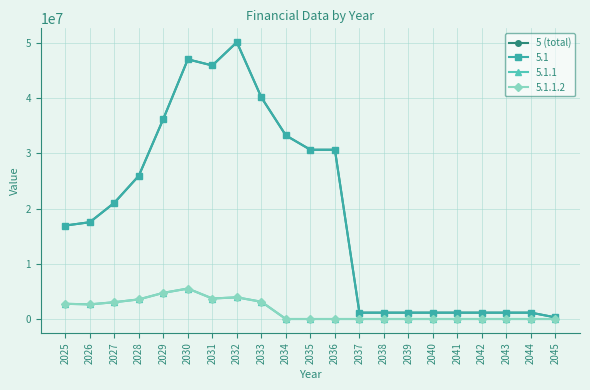

What is the minimum value shown in the chart?

287296.0